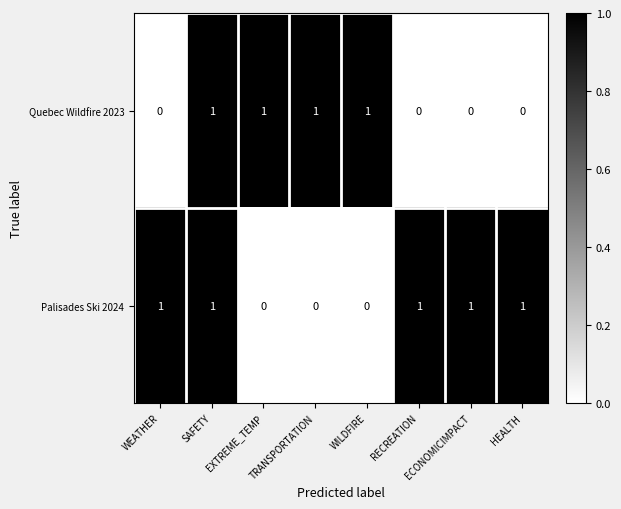

Count the Quebec Wildfire 2023 values in the range 0 to 1.

8